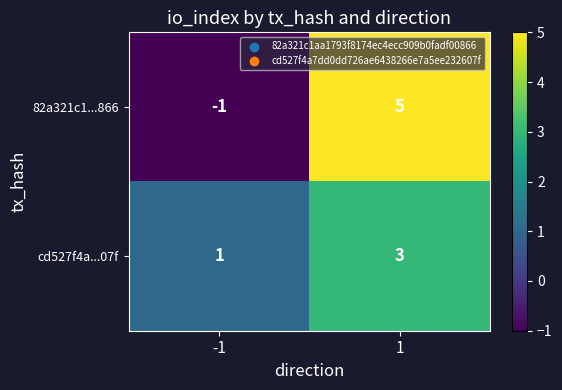

How many series are shown in this chart?

2